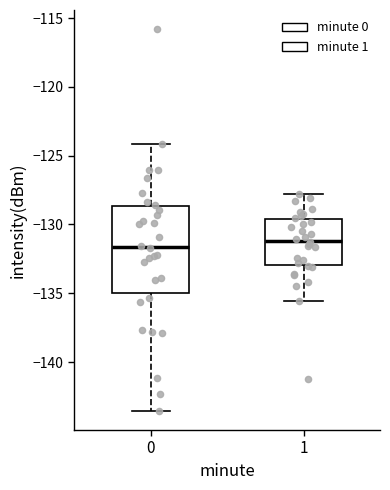

Which box is the tallest, from its lower edge to its upper edge?

0